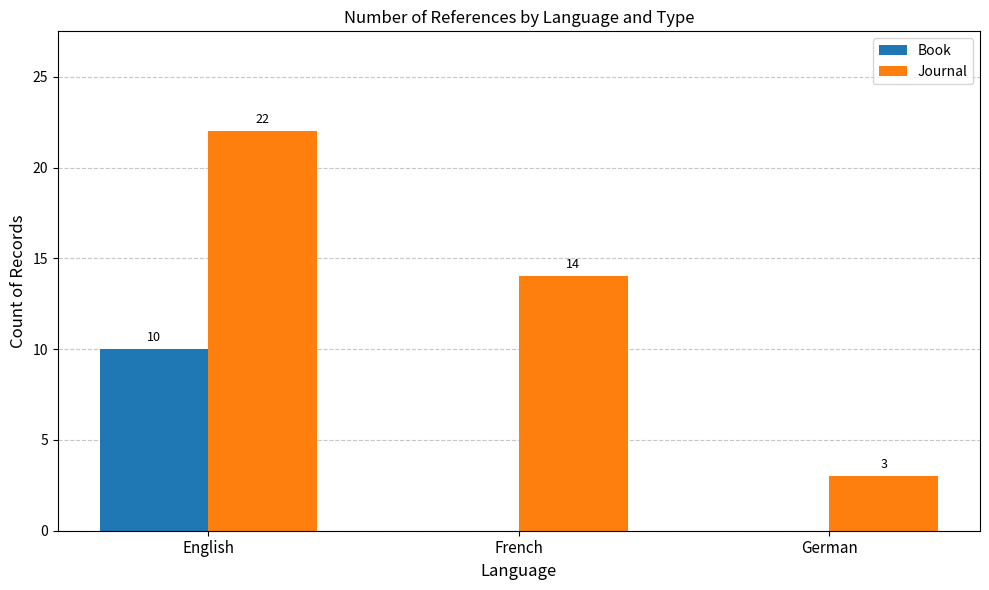

At which label does Journal first exceed 14?

English